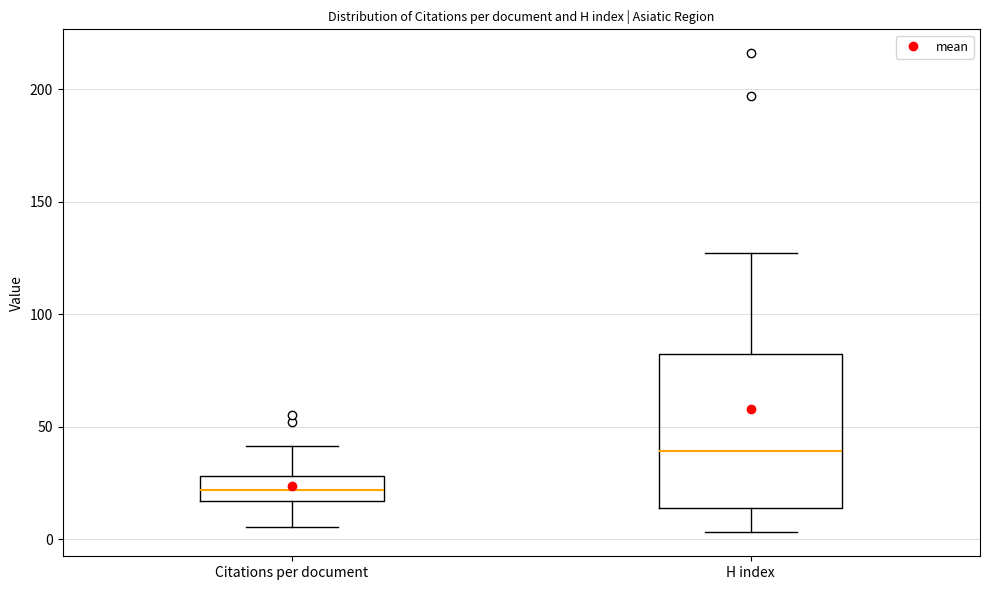

Reading left to right, read every box against the y-axis: the position of its median line, the range the box covers, and the ends of its whiskers. The values are not printed on the chart, so give them approximately, as read against the axis.

Citations per document: median 20, box 15 to 30, whiskers 5 to 40
H index: median 40, box 15 to 80, whiskers 5 to 125